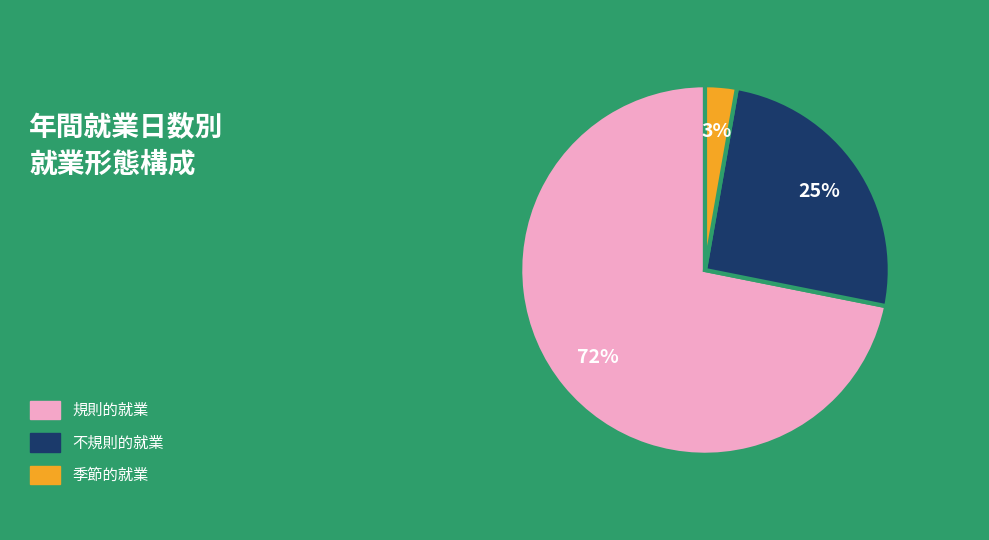

To the nearest percent, what is the difference between the largest and smallest slice percentages?

69%